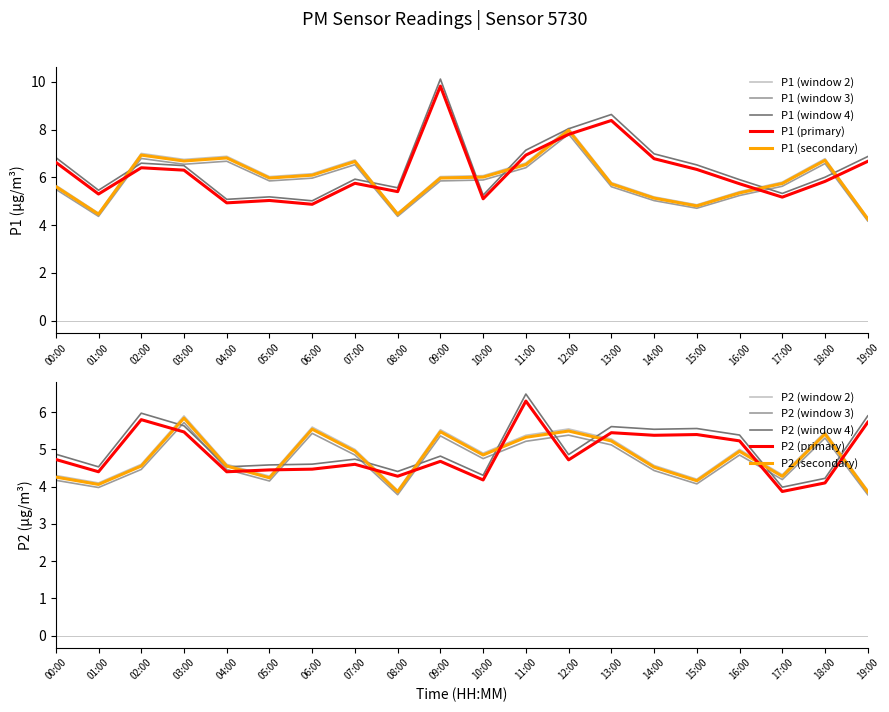

How many interior local peaks does the P1 series have?

5